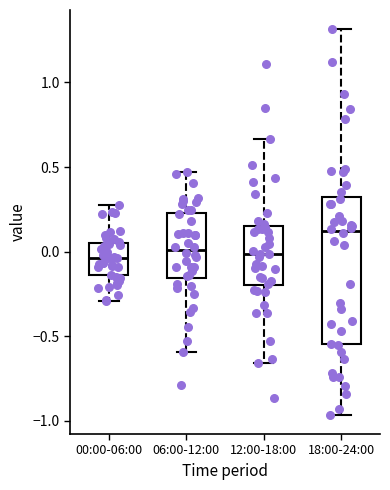

Comparing the boxes themselves (not the whiskers), which one is the tallest?

18:00-24:00